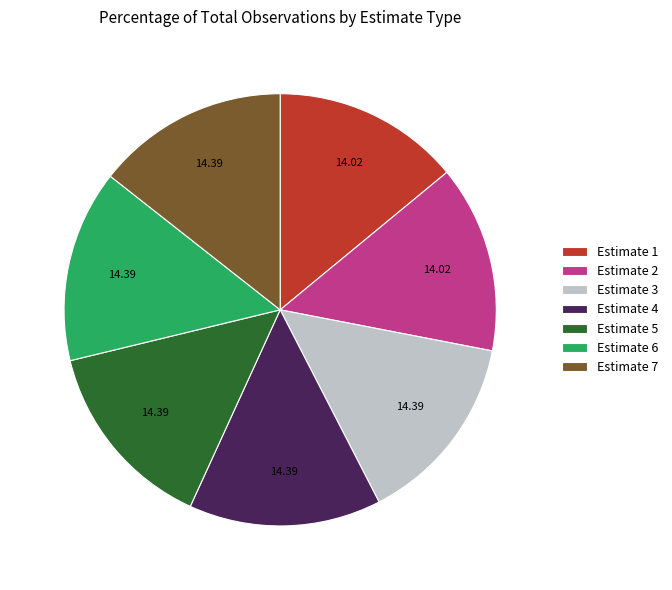

How many segments does this pie chart have?

7